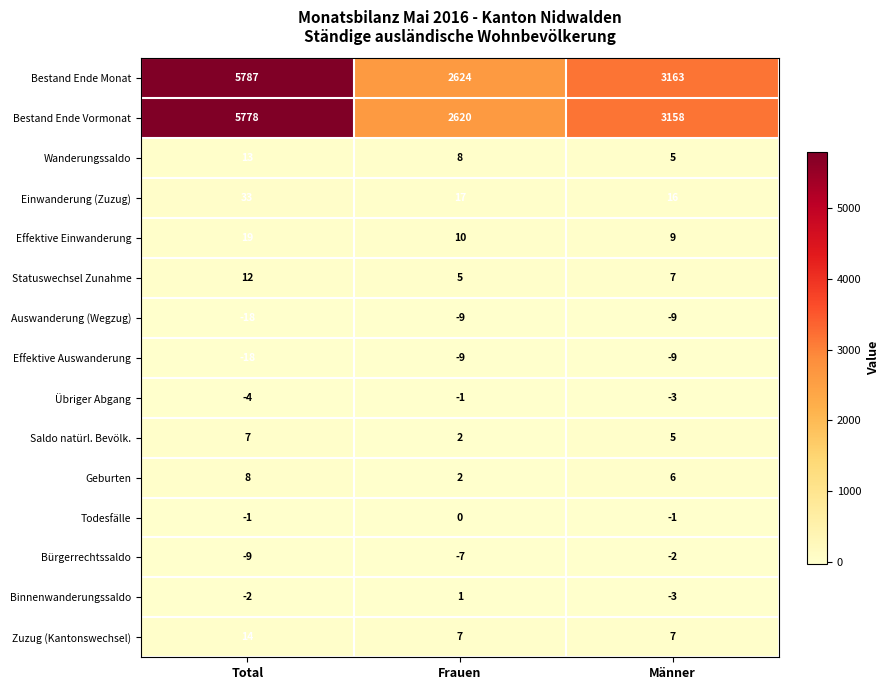

How many data points does each series have?

3